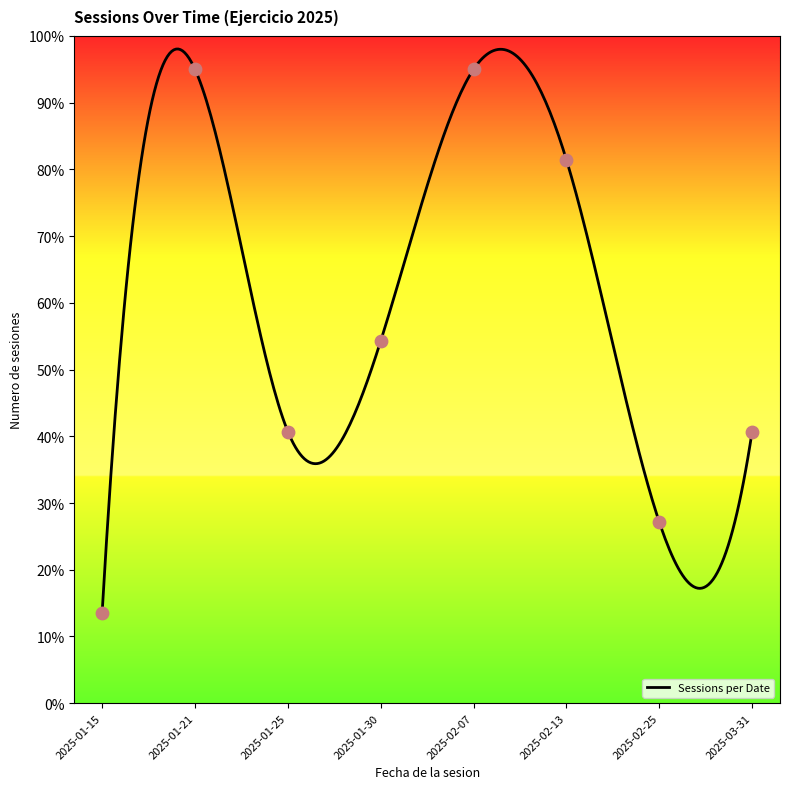

Which has a higher value, 2025-02-25 or 2025-02-07?

2025-02-07